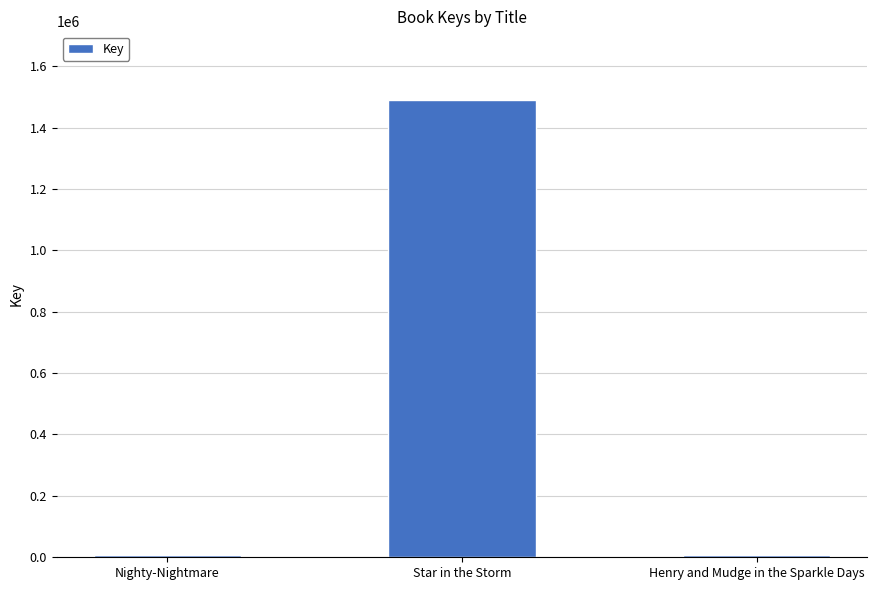

Which has a higher value, Star in the Storm or Henry and Mudge in the Sparkle Days?

Star in the Storm